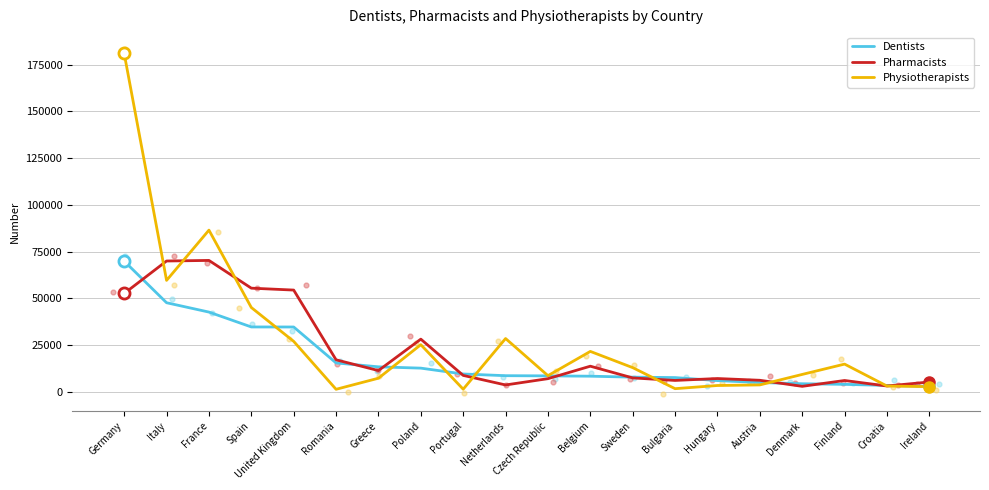

What are all the series names shown in the legend?

Dentists, Pharmacists, Physiotherapists